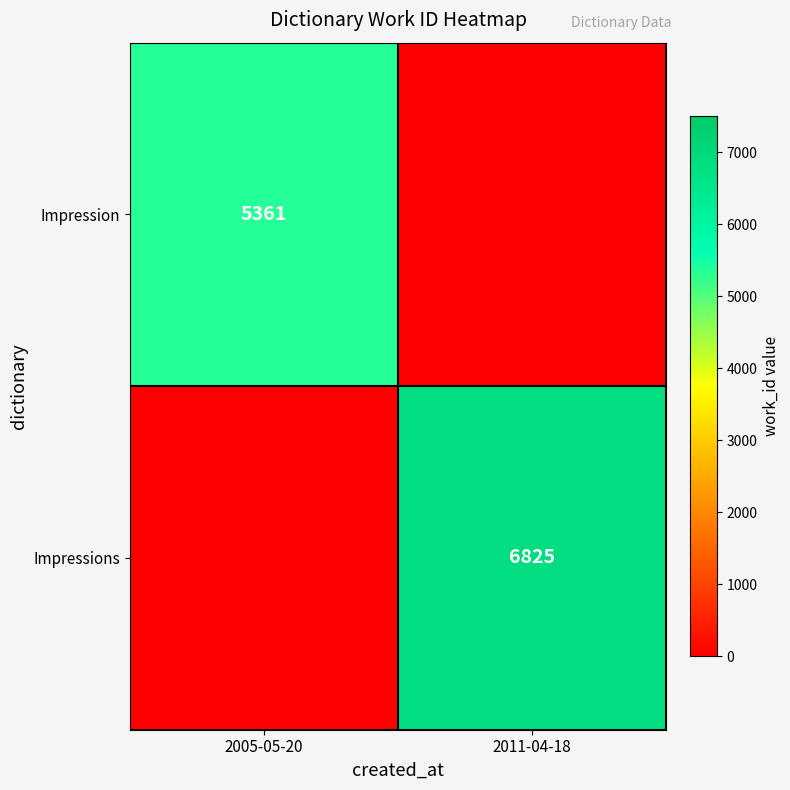

Is it true that Impressions equals 11759 at 2011-04-18?

False